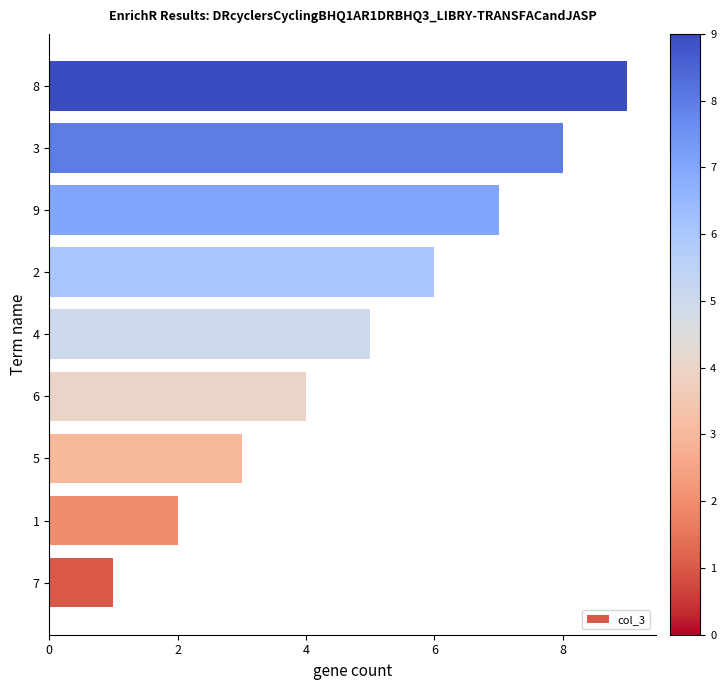

Rank the categories by value from highest to lowest.

8, 3, 9, 2, 4, 6, 5, 1, 7